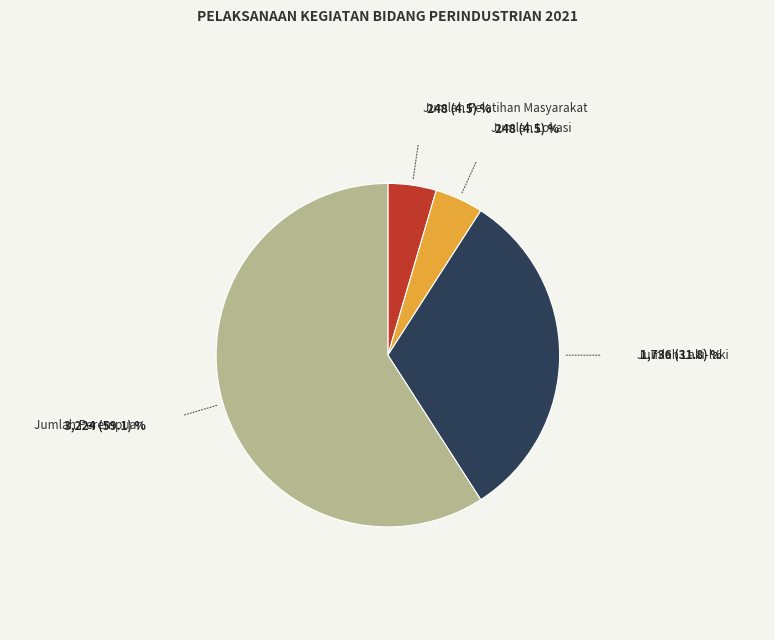

Is there a majority slice in this chart?

Yes